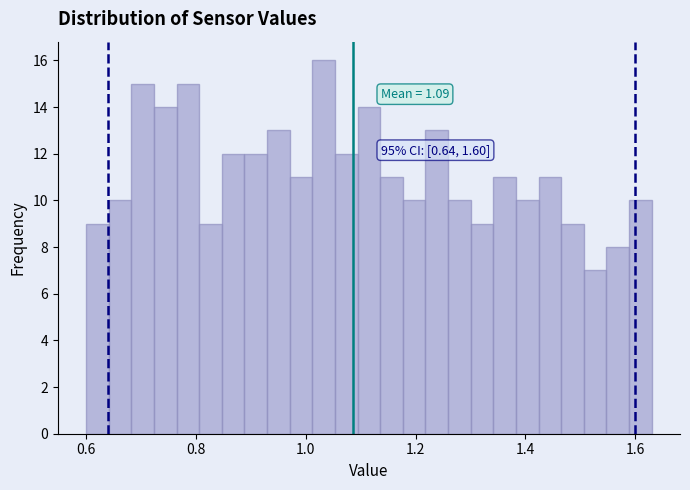

Read against the x-axis, roughly where is the centre of the tallest bar?

1.04